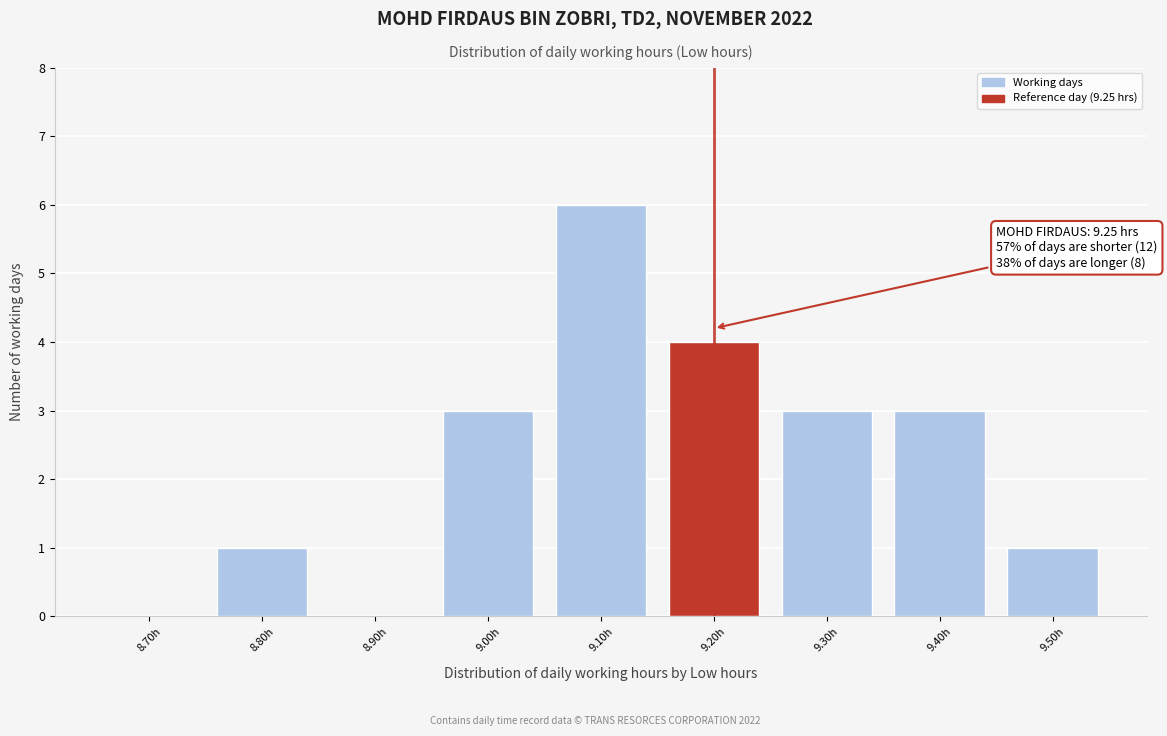

Reading left to right, extract all data points from this chart.

8.70h=0	8.80h=1	8.90h=0	9.00h=3	9.10h=6	9.20h=4	9.30h=3	9.40h=3	9.50h=1